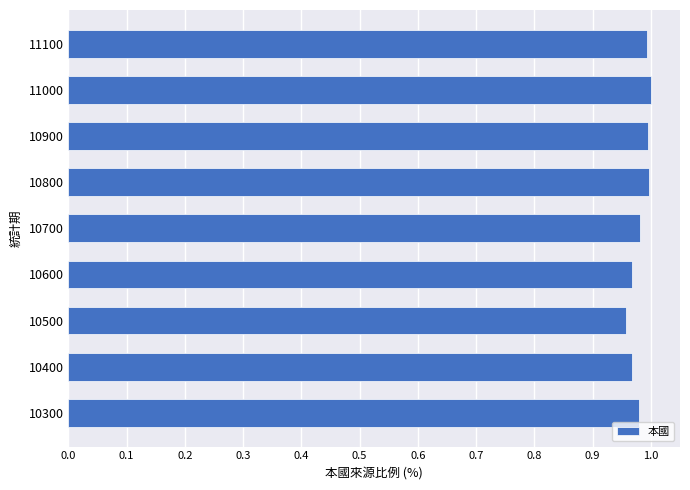

Which has a higher value, 10600 or 11000?

11000